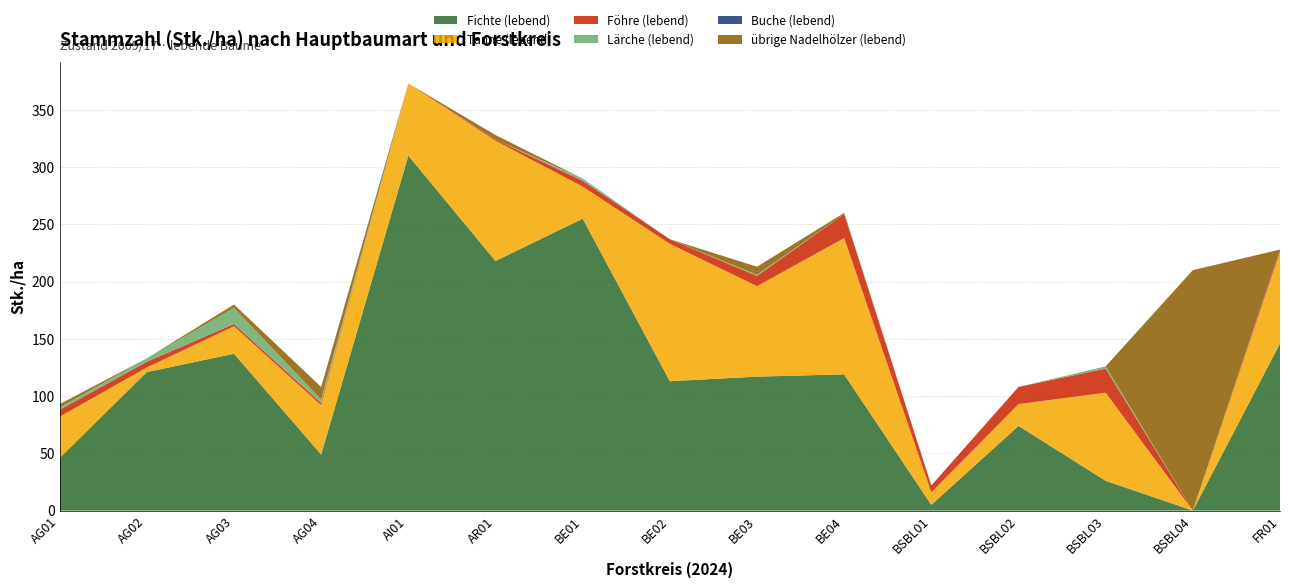

True or false: Tanne (lebend) has a value of 28 at BE01.

True